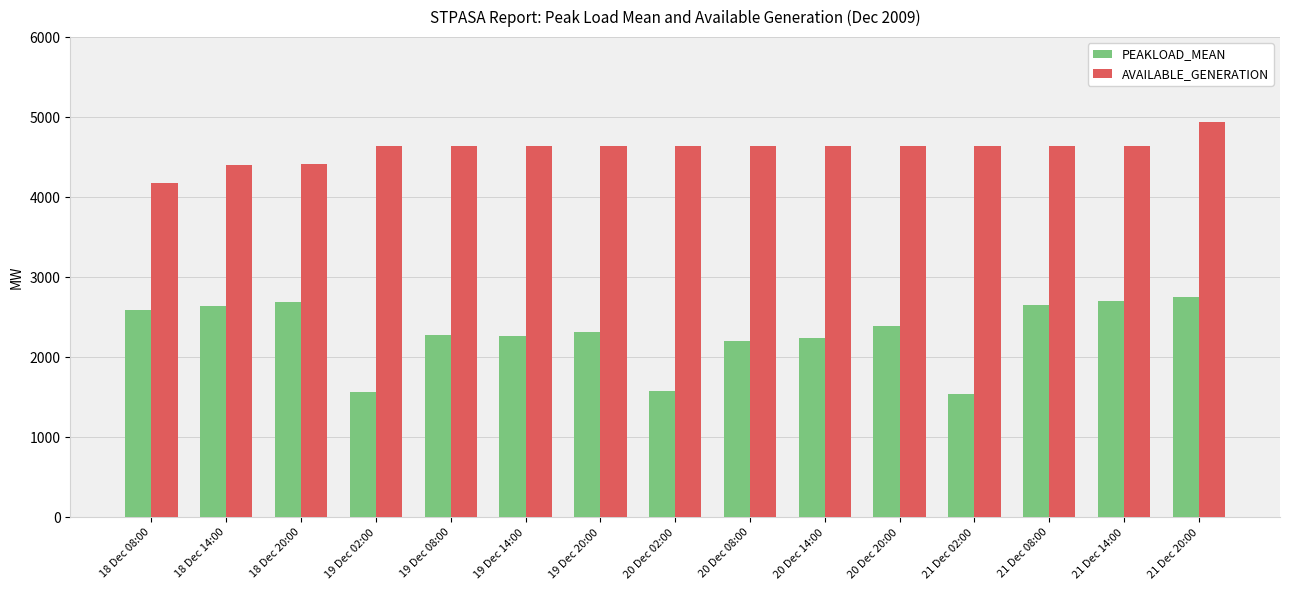

Is the value of PEAKLOAD_MEAN at 20 Dec 20:00 greater than the value of AVAILABLE_GENERATION at 20 Dec 08:00?

No